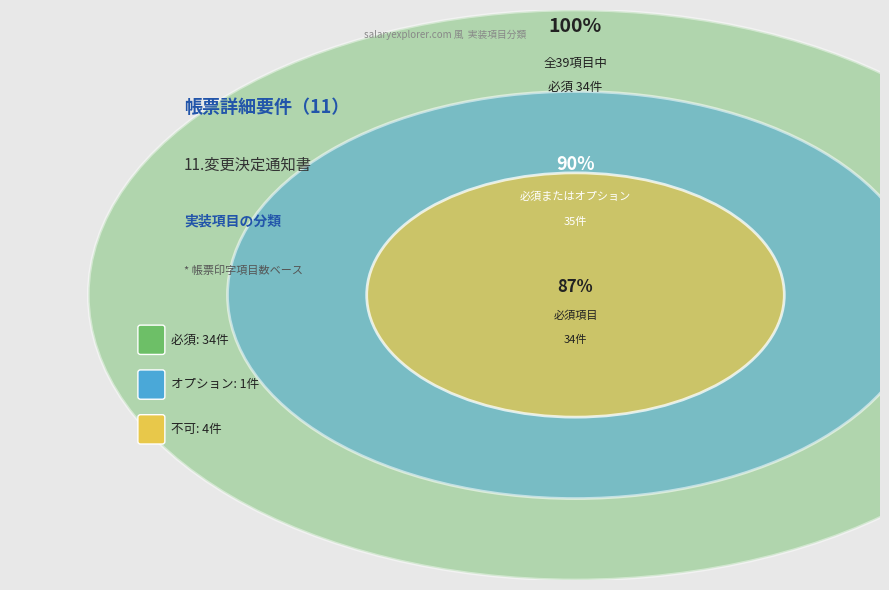

What percentage is NOT represented by オプション?

97.4%